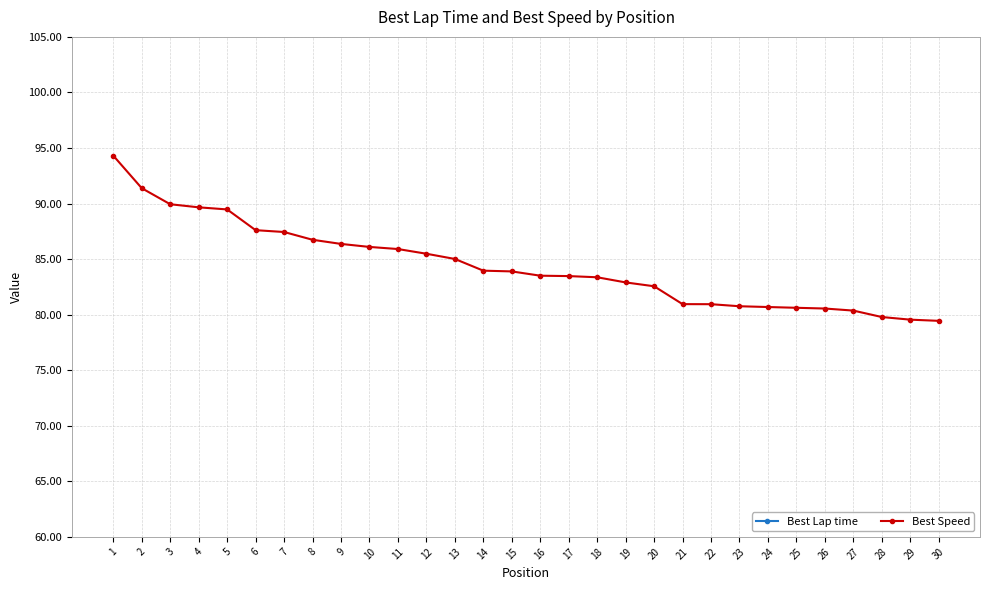

Between 21 and 11, which is larger?

21